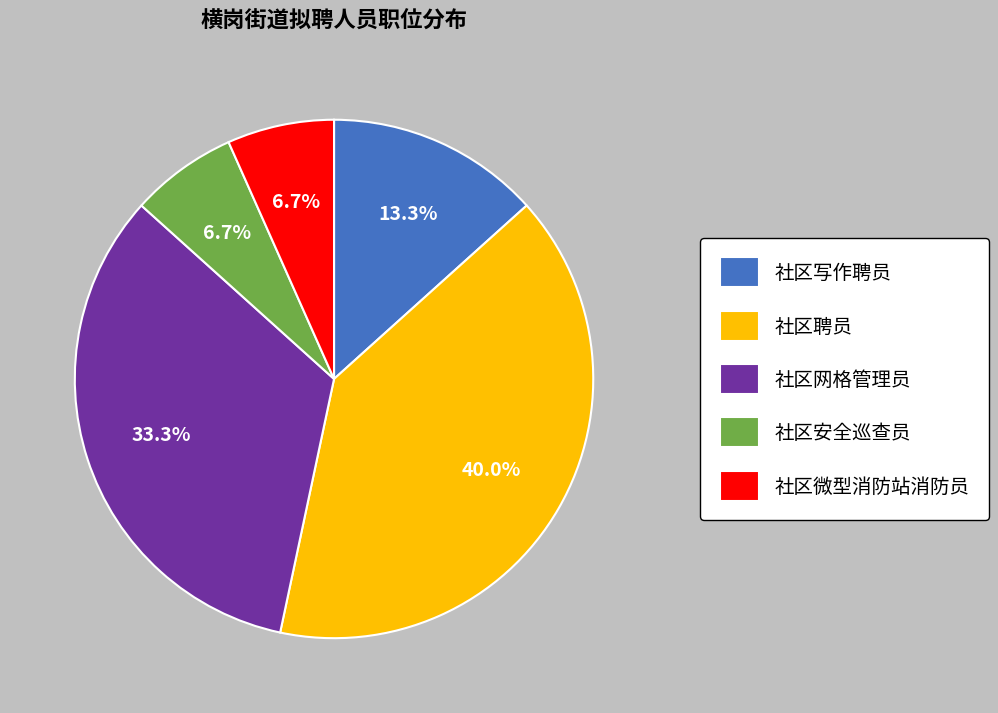

To the nearest percent, what is the average slice percentage?

20%